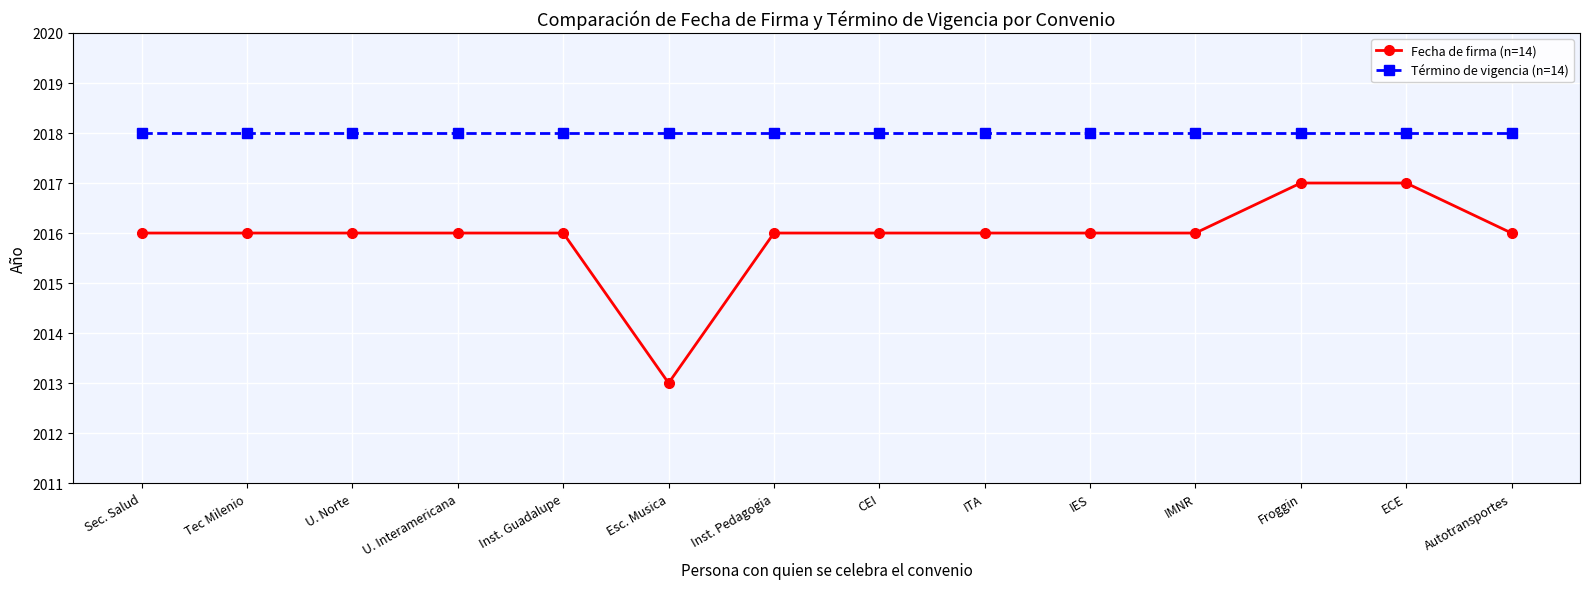

Reading left to right, transcribe all the data shown in this chart.

Fecha de firma (n=14): 2016	2016	2016	2016	2016	2013	2016	2016	2016	2016	2016	2017	2017	2016
Término de vigencia (n=14): 2018	2018	2018	2018	2018	2018	2018	2018	2018	2018	2018	2018	2018	2018